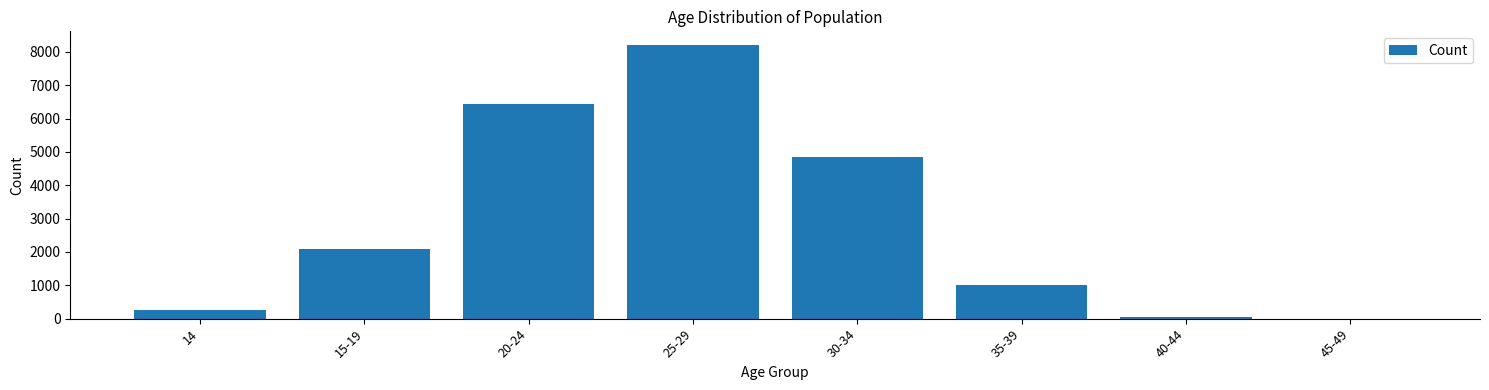

Reading left to right, transcribe all the data shown in this chart.

14=253	15-19=2076	20-24=6436	25-29=8206	30-34=4860	35-39=1019	40-44=54	45-49=2